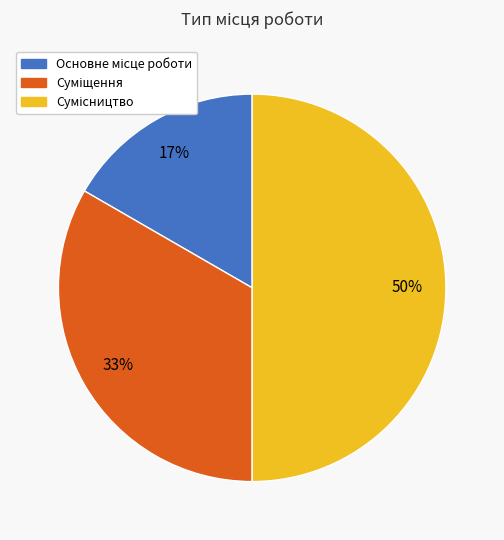

To the nearest percent, what is the difference between the largest and smallest slice percentages?

33%